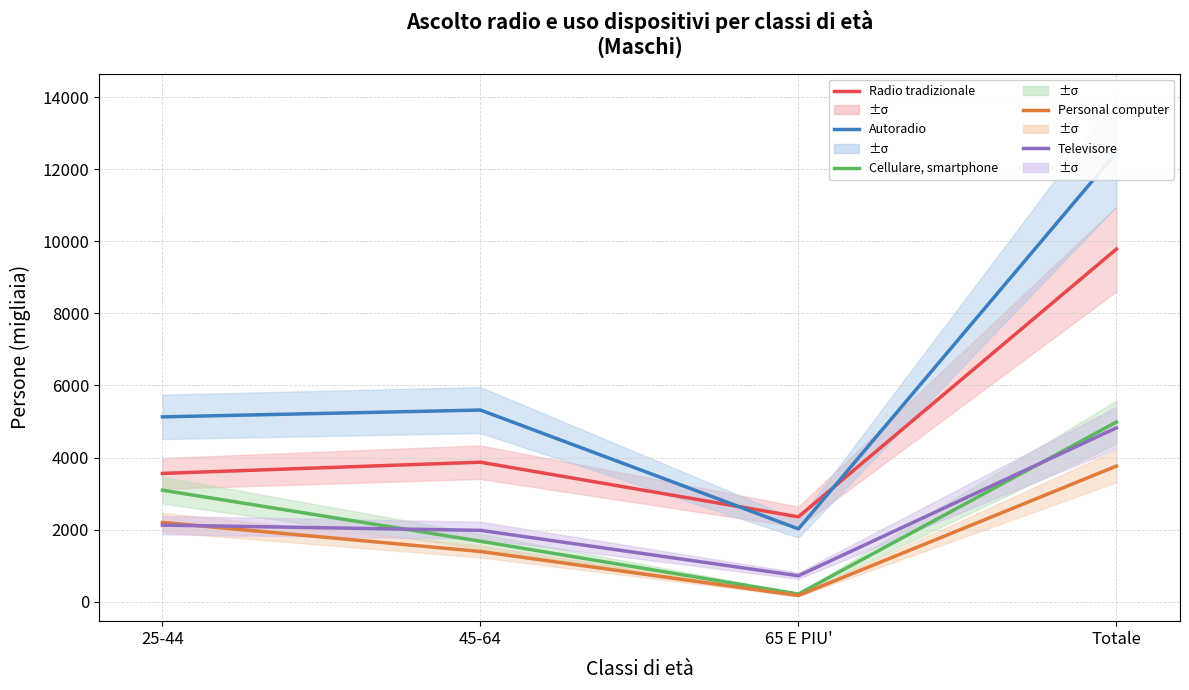

Does the chart display data point markers on the line(s)?

No